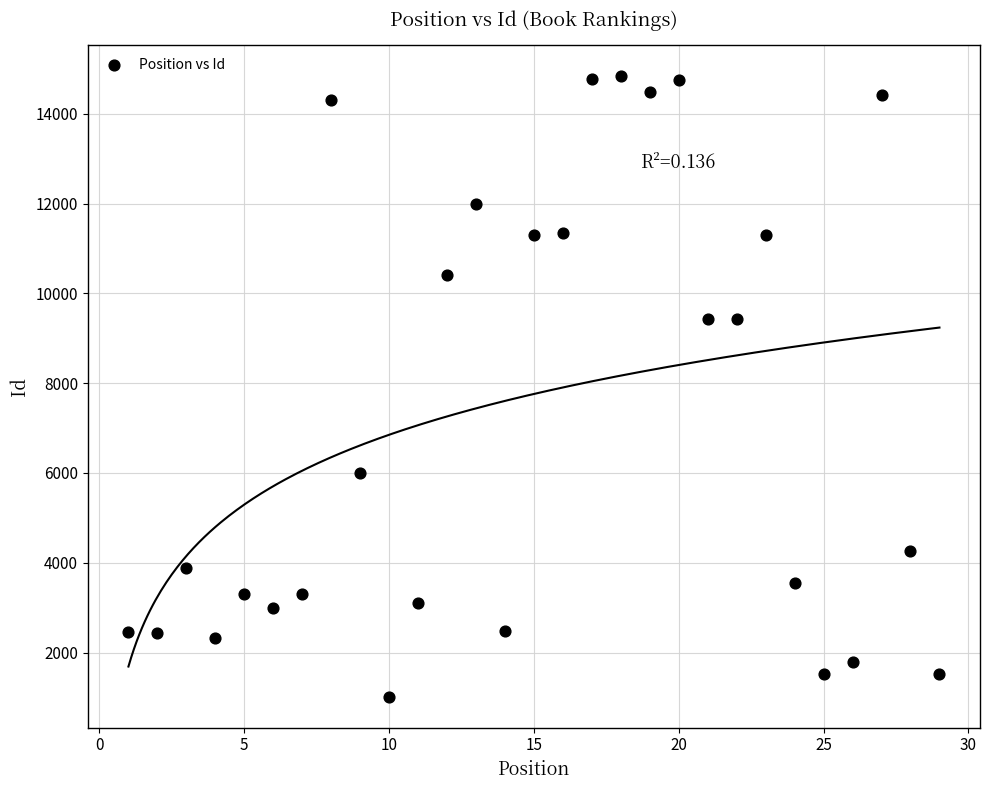

What is the range of Y values (max minus min)?

13819